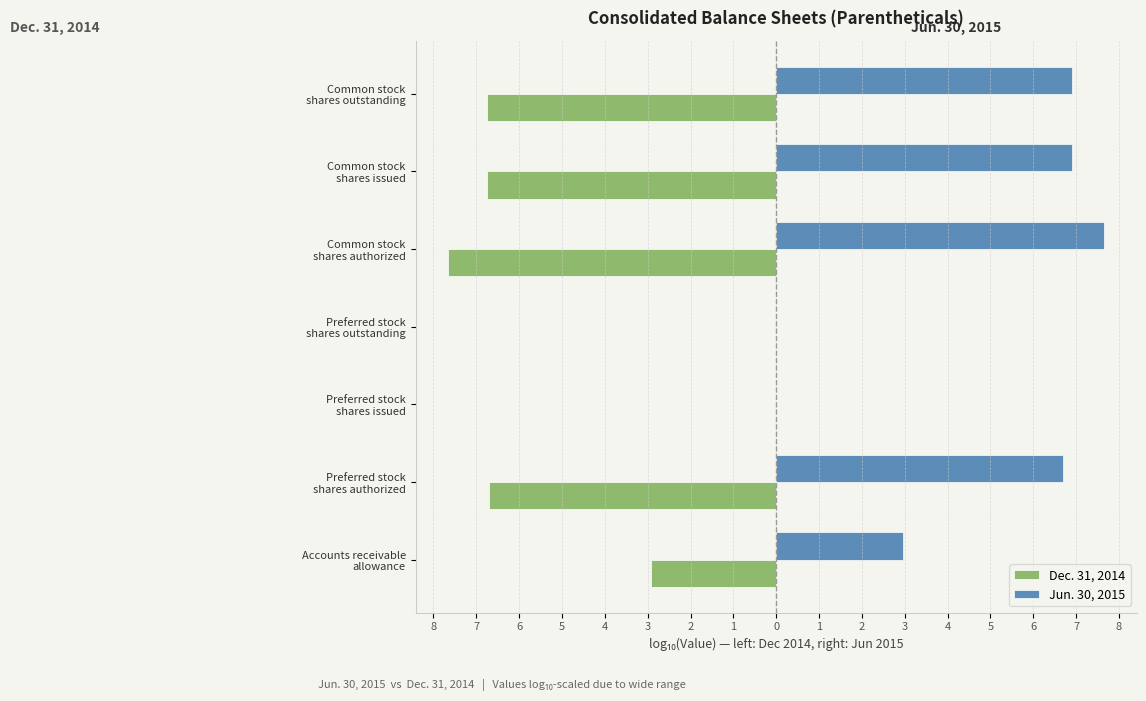

What are all the series names shown in the legend?

Dec. 31, 2014, Jun. 30, 2015